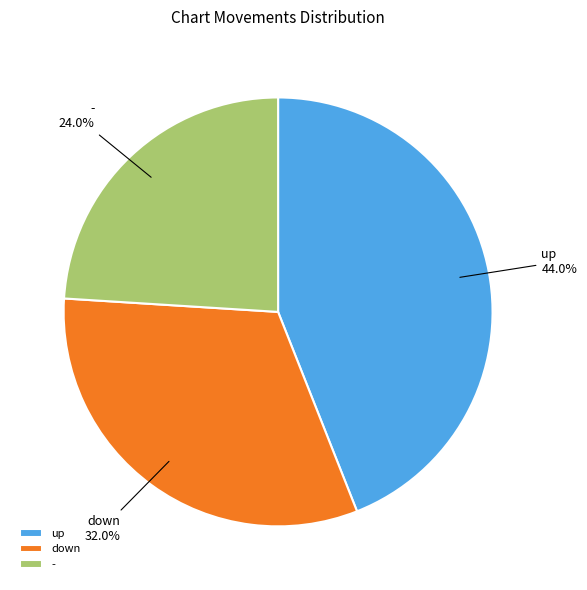

Which category has the smallest portion of the pie?

-